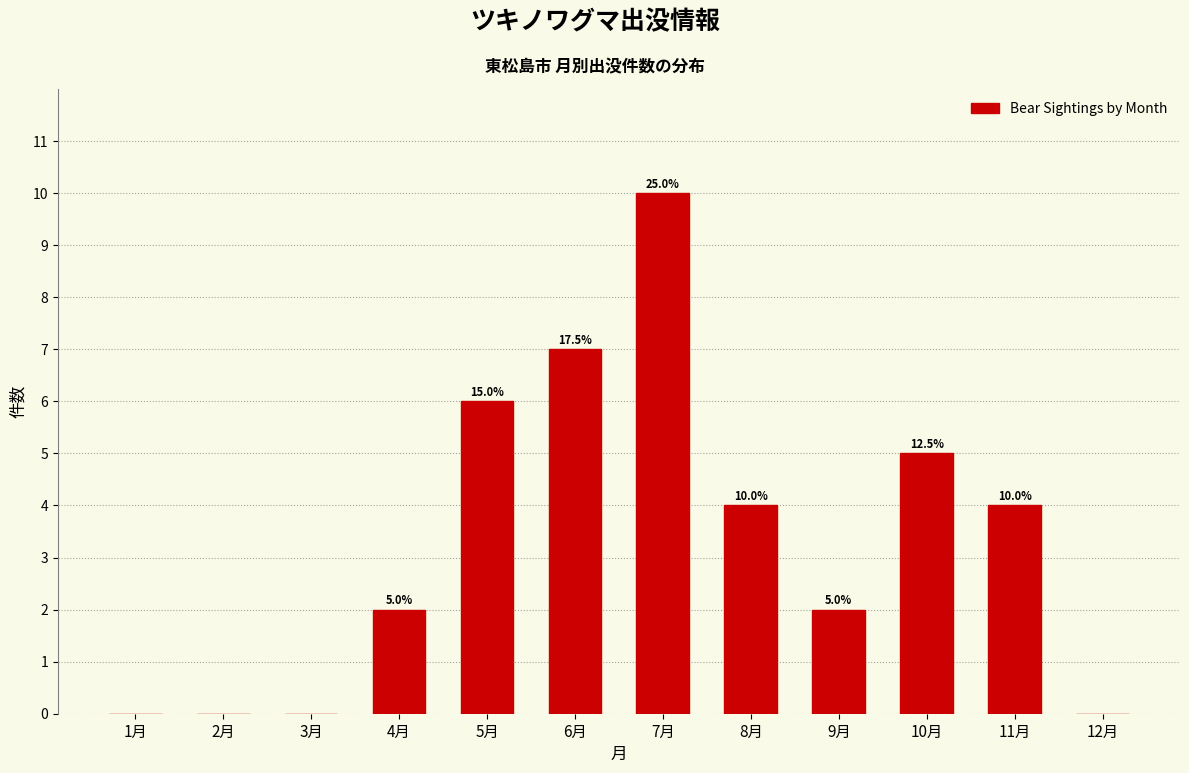

Reading left to right, what are all the values shown in this chart?

1月=0	2月=0	3月=0	4月=2	5月=6	6月=7	7月=10	8月=4	9月=2	10月=5	11月=4	12月=0